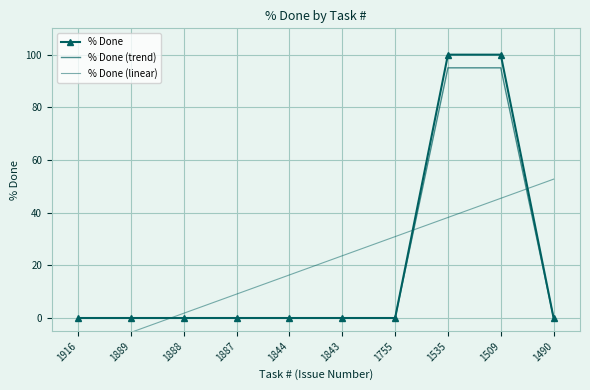

How many data points in % Done (linear) are less than 23?

5